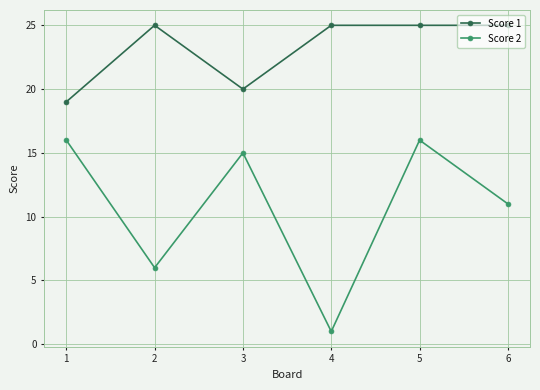

True or false: Score 2 has a value of 6 at 2.

True